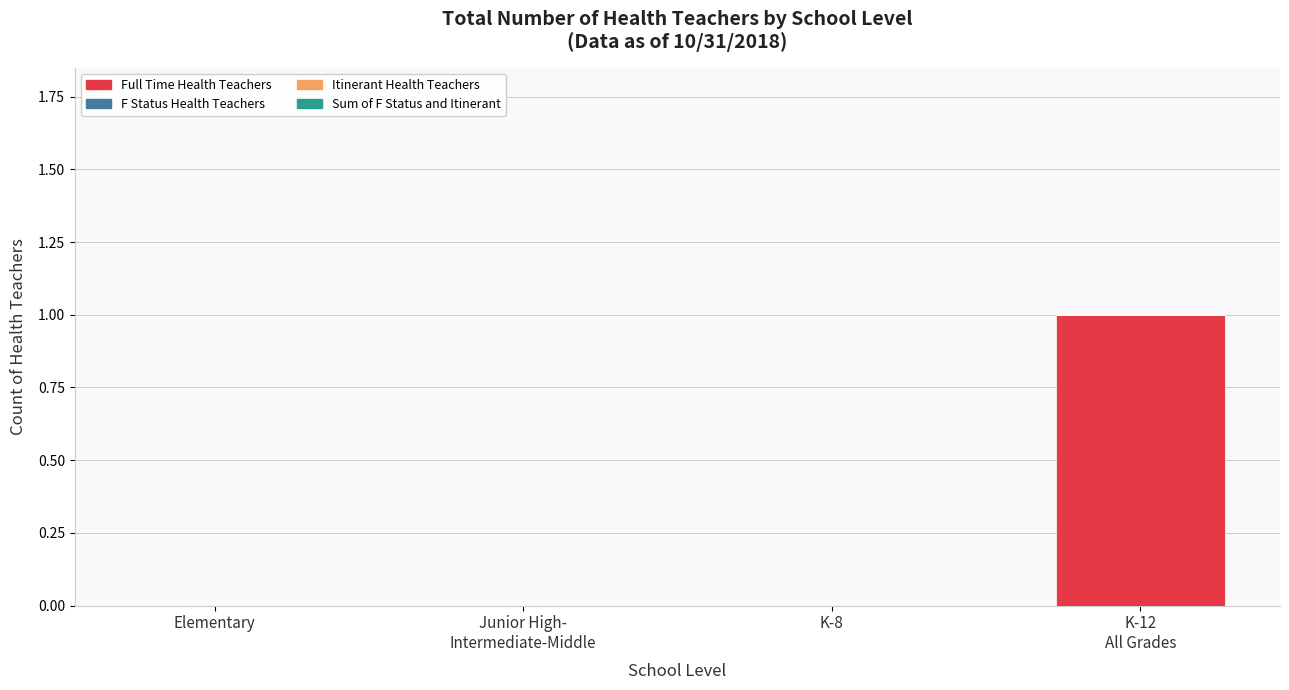

Is it true that the value at K-8 is 0?

True